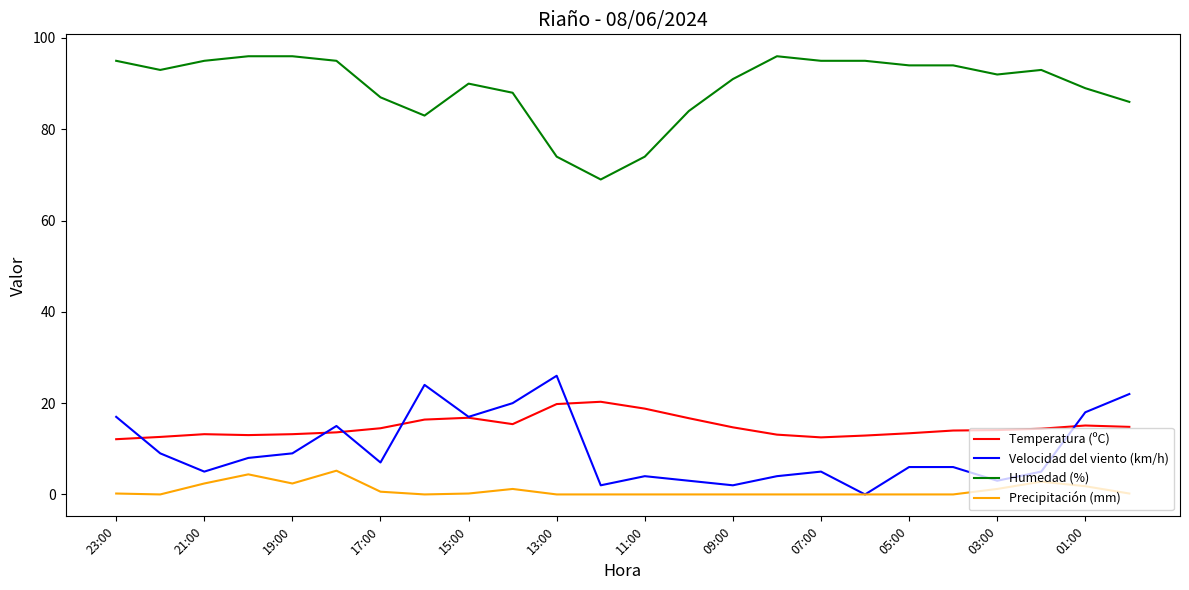

How many distinct data groups are displayed?

4